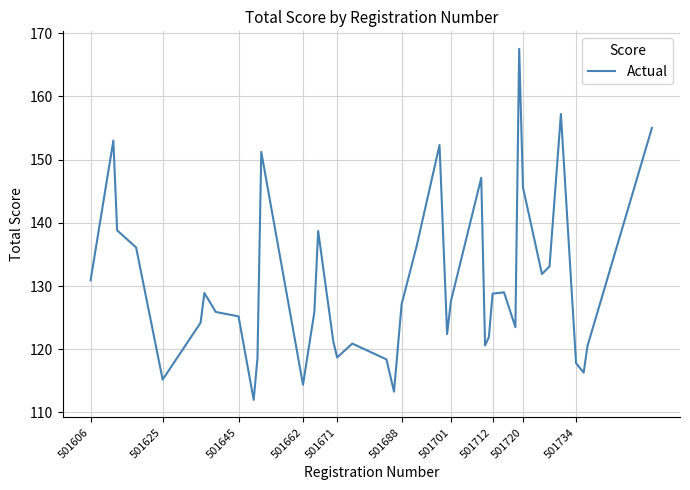

What is the difference between the maximum and minimum values?

55.5